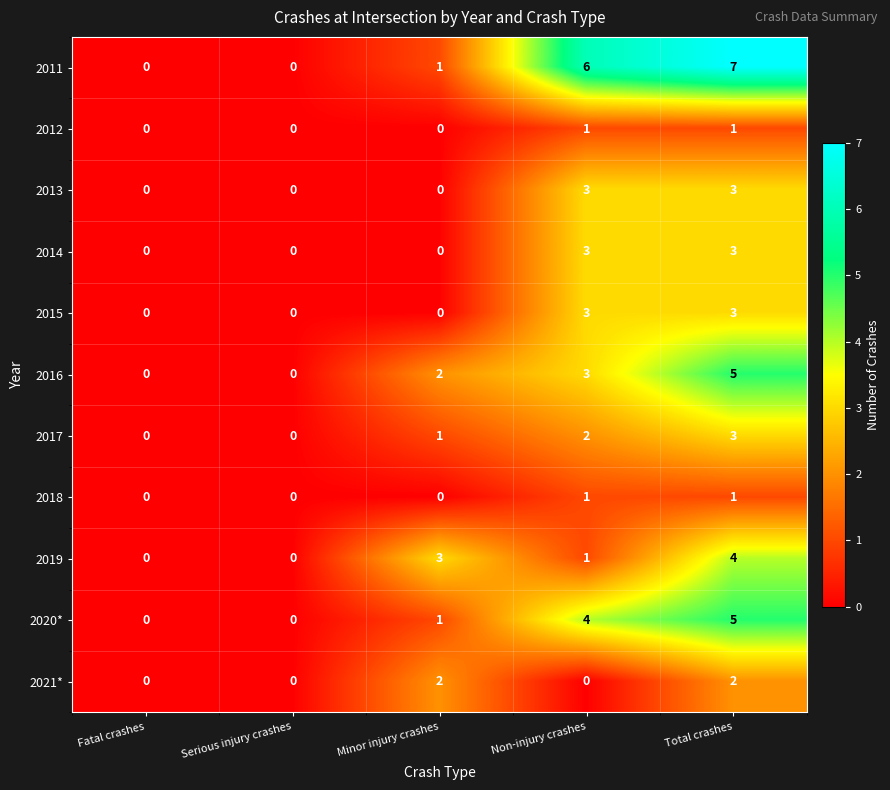

What is the difference between the second highest and minimum values in the 2020* series?

4